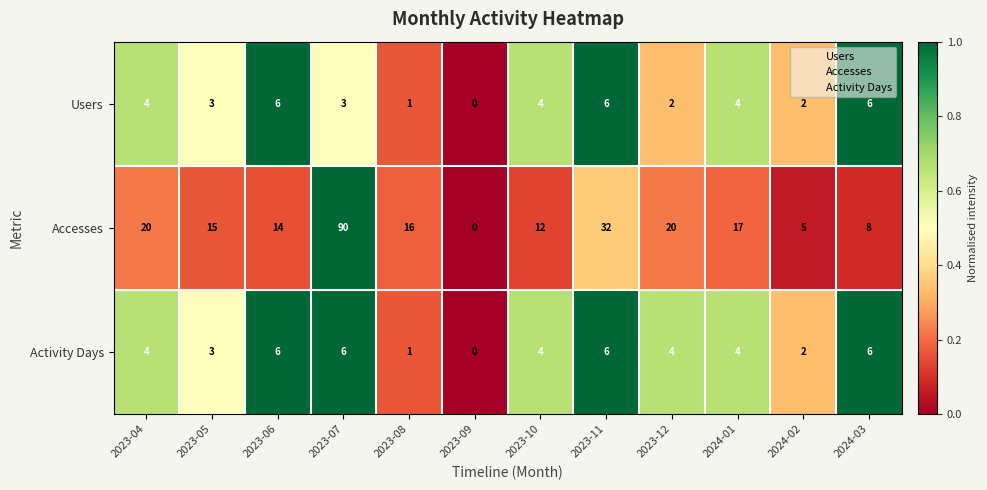

At which category is the sum across all series the highest?

2023-07